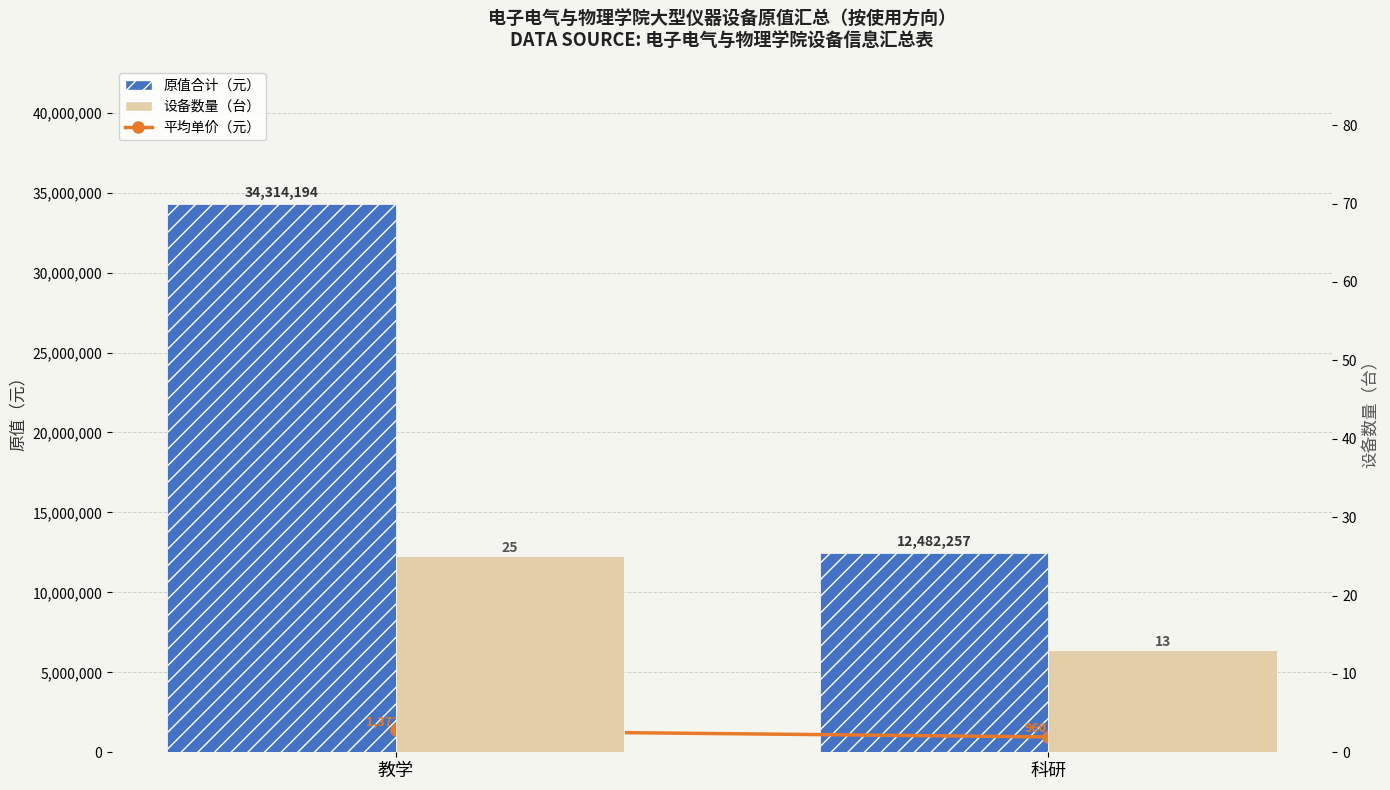

The 平均单价（元） series shows 1372567.8 at 教学. True or false?

True